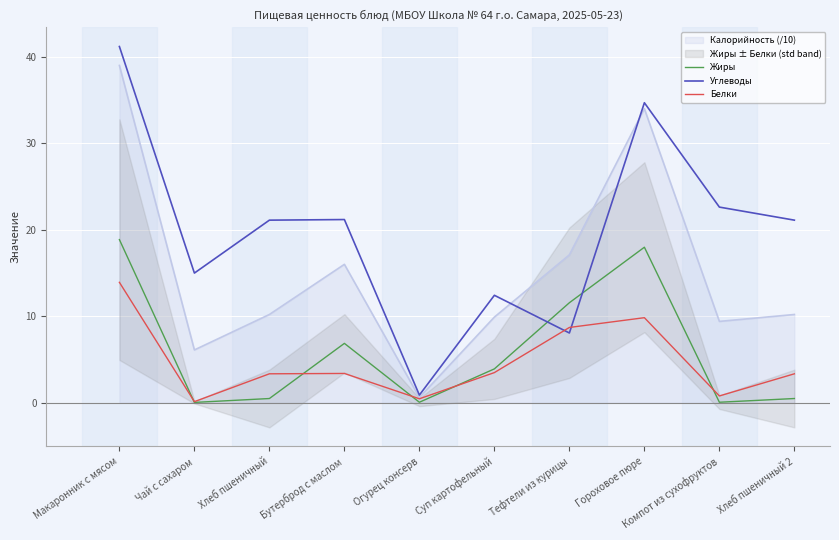

True or false: Углеводы has a value of 15.0 at Чай с сахаром.

True